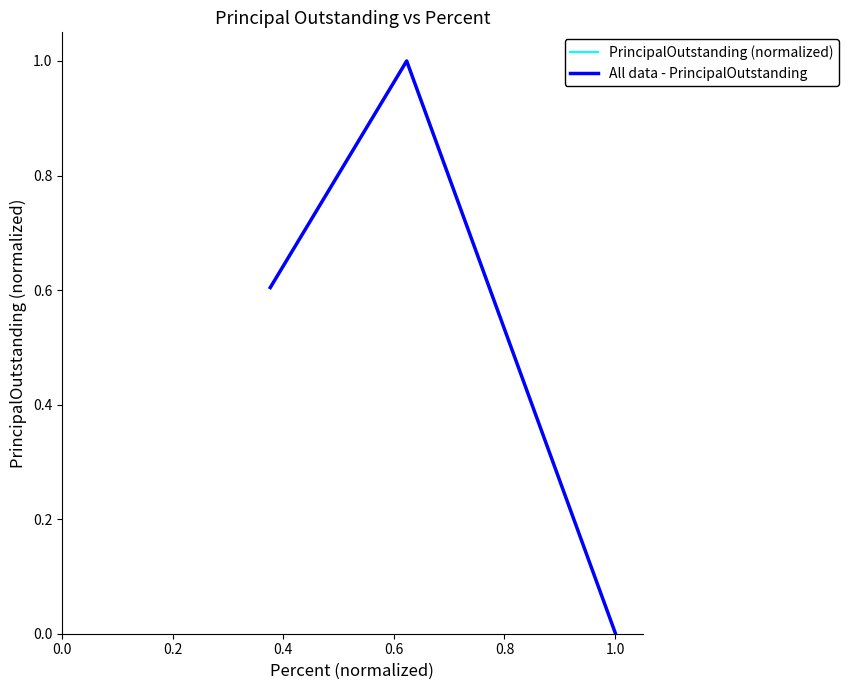

What is the maximum value for PrincipalOutstanding (normalized)?

1.0